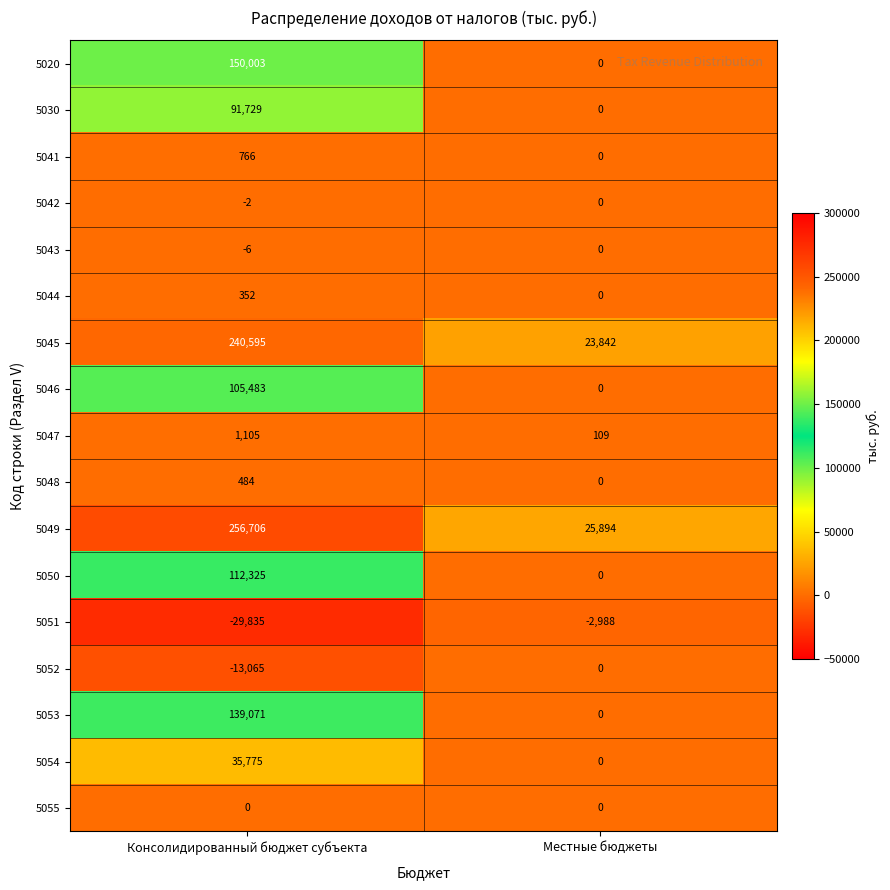

What is the sum of the 5045 values at Местные бюджеты and Консолидированный бюджет субъекта?

264437